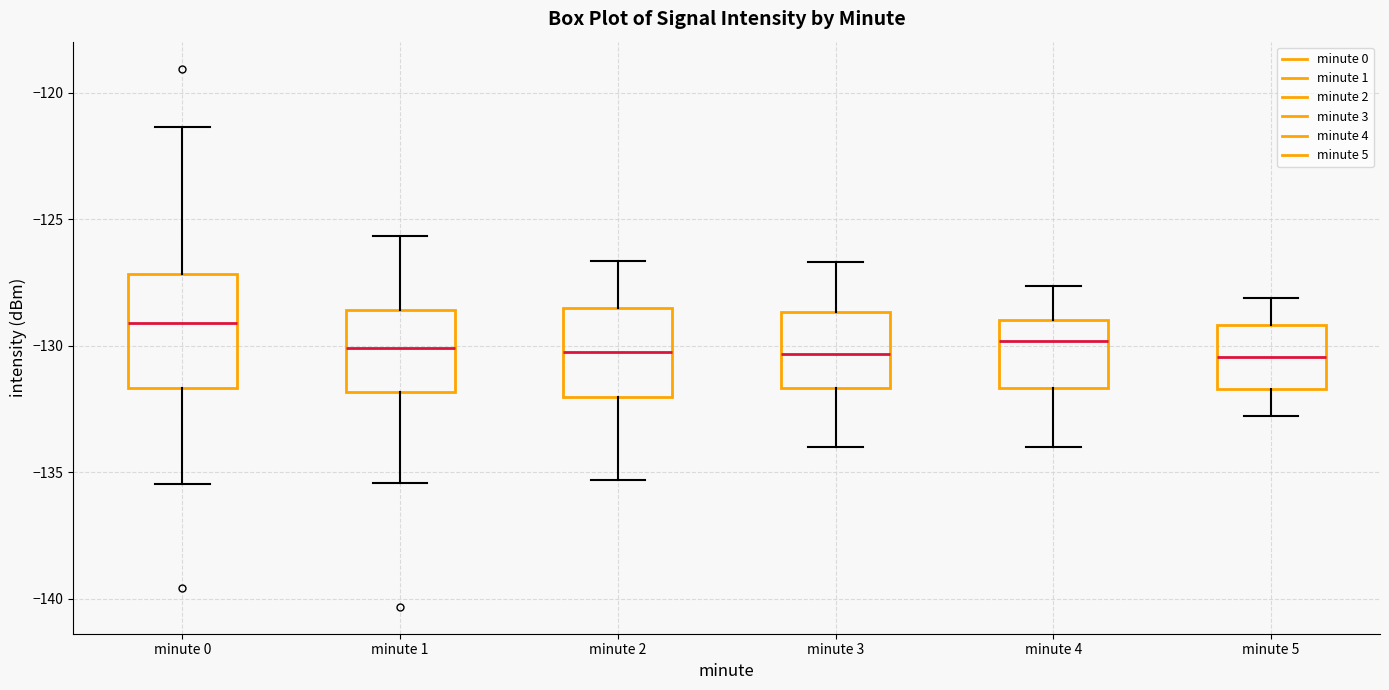

Which box's median line is the highest?

minute 0